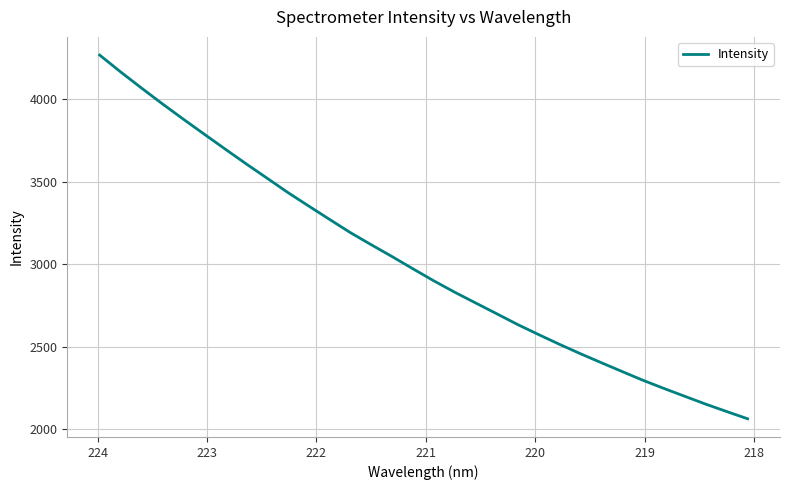

True or false: the data has more than 1 interior local peaks.

False